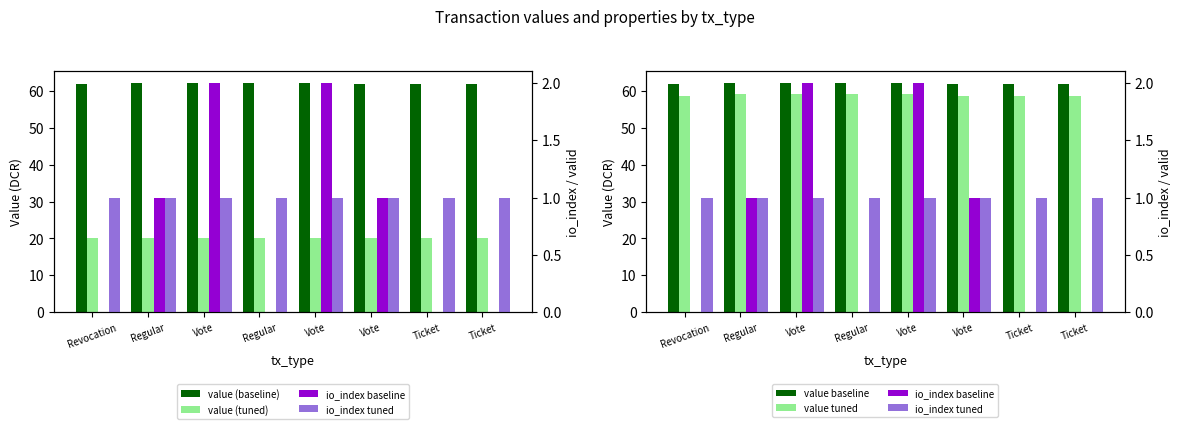

Count the io_index baseline values in the range 0 to 2.

8